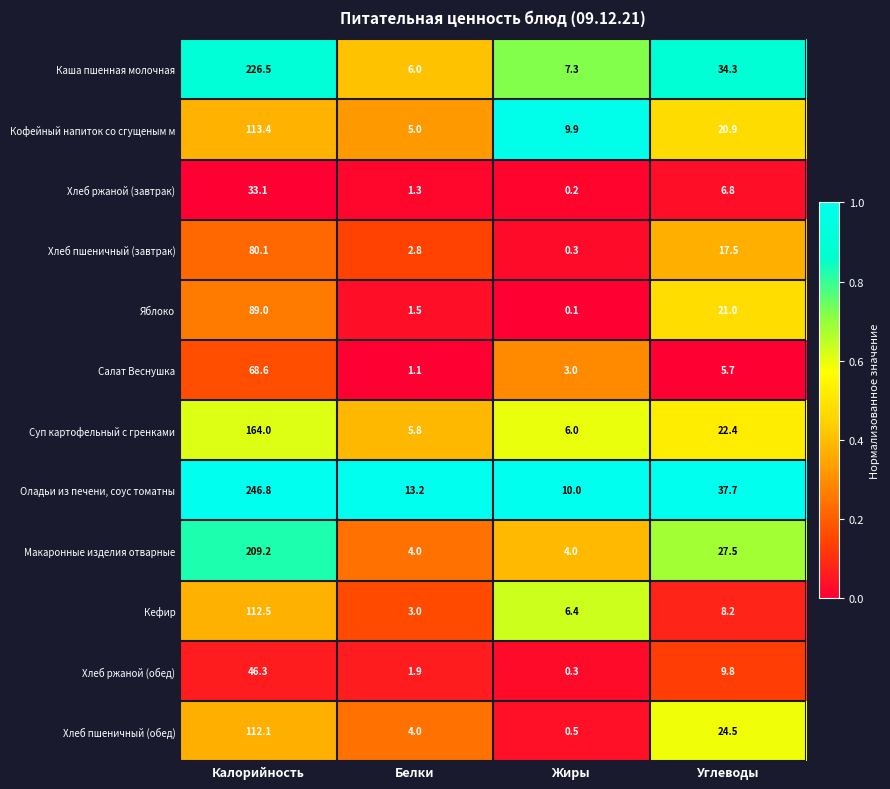

What is the spread (max minus min) of values at Углеводы?

32.0